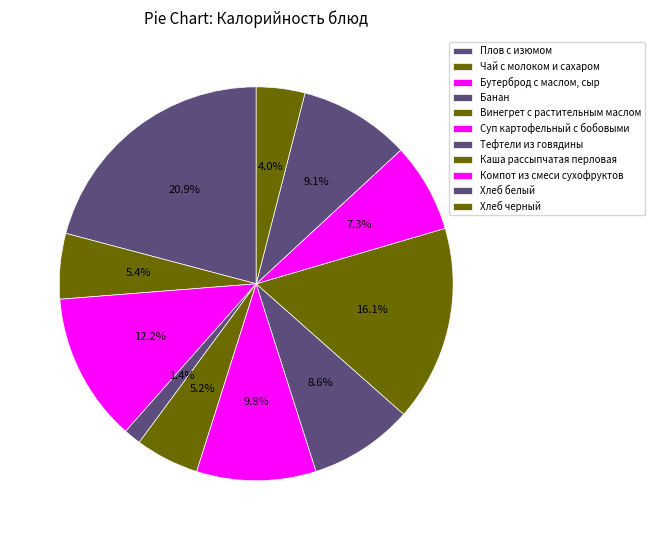

Combined, do Суп картофельный с бобовыми and Банан account for over 50%?

No